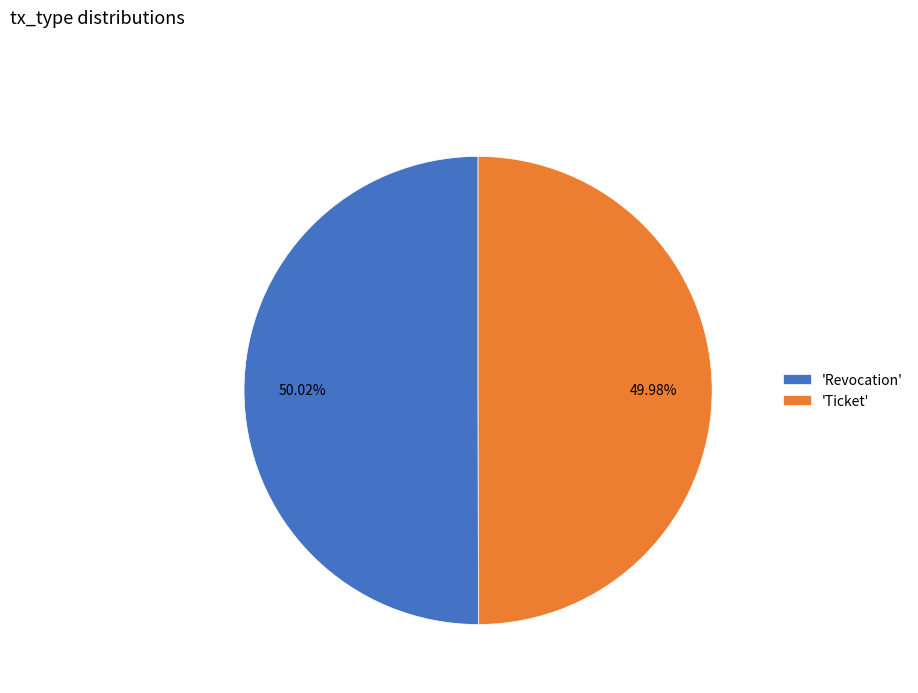

Is there a majority slice in this chart?

Yes